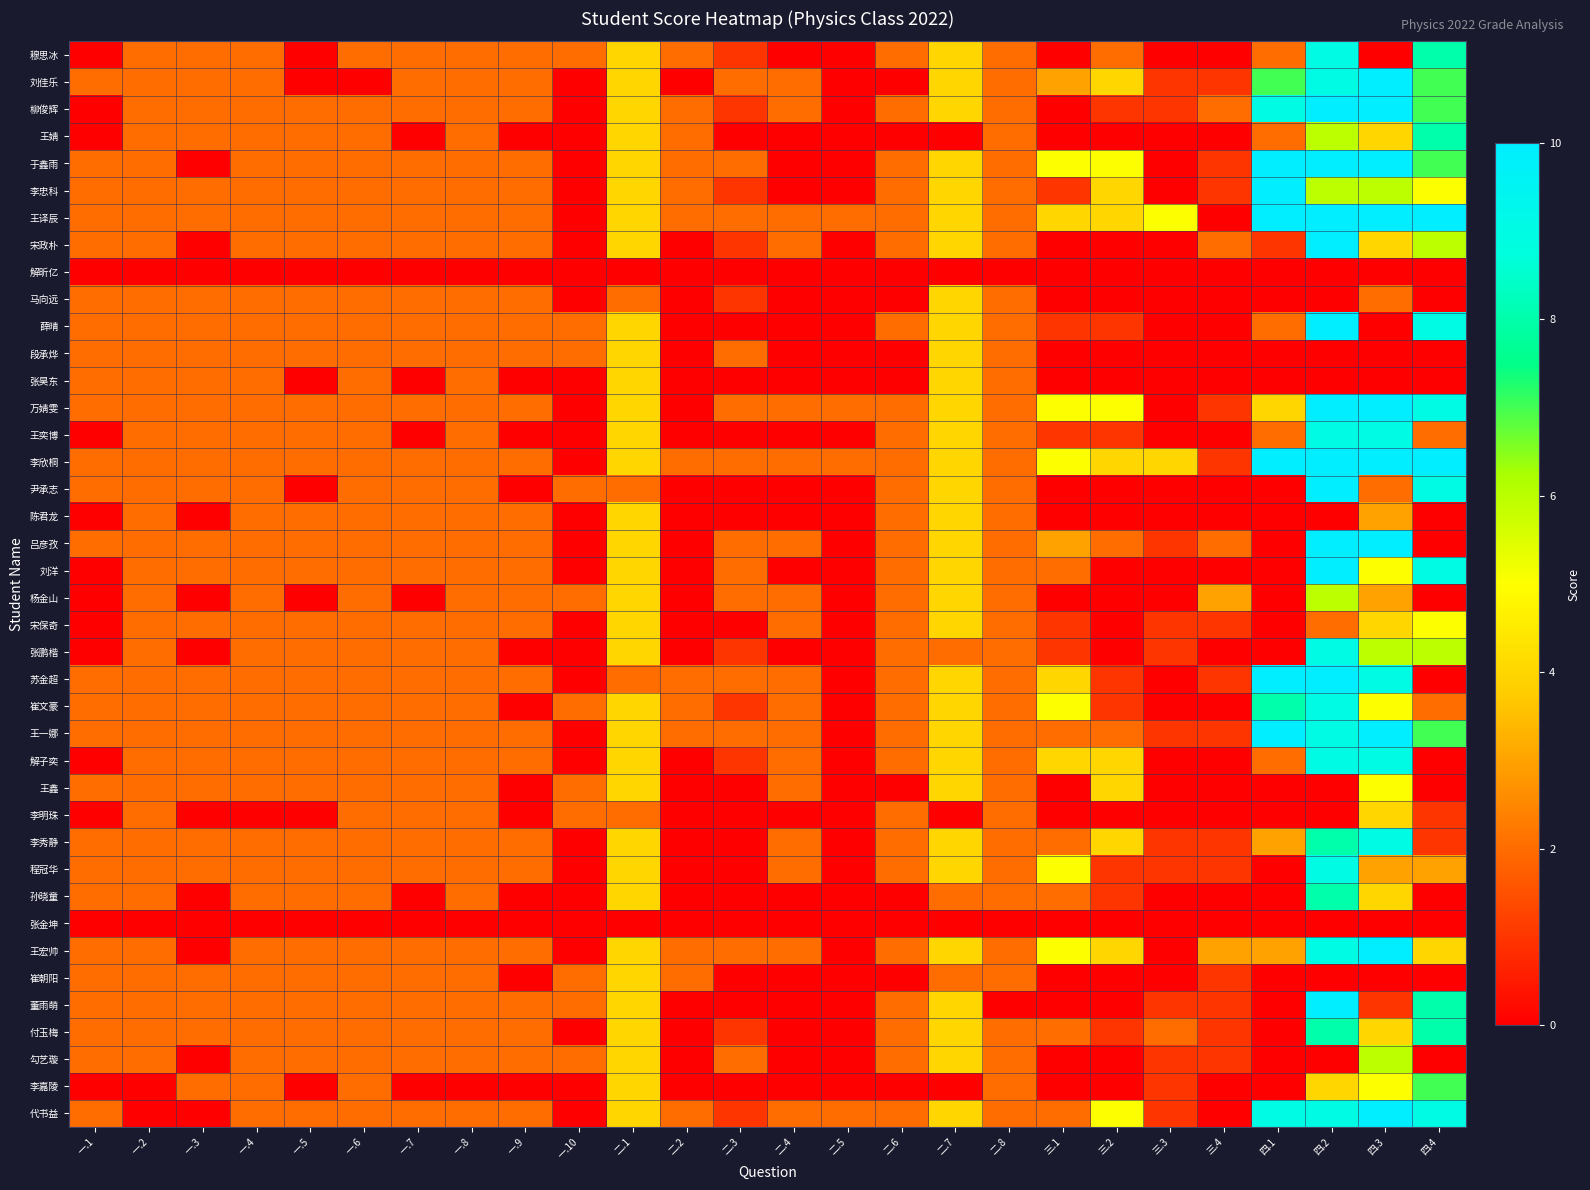

What is the difference between the highest and lowest values at 一.5?

2